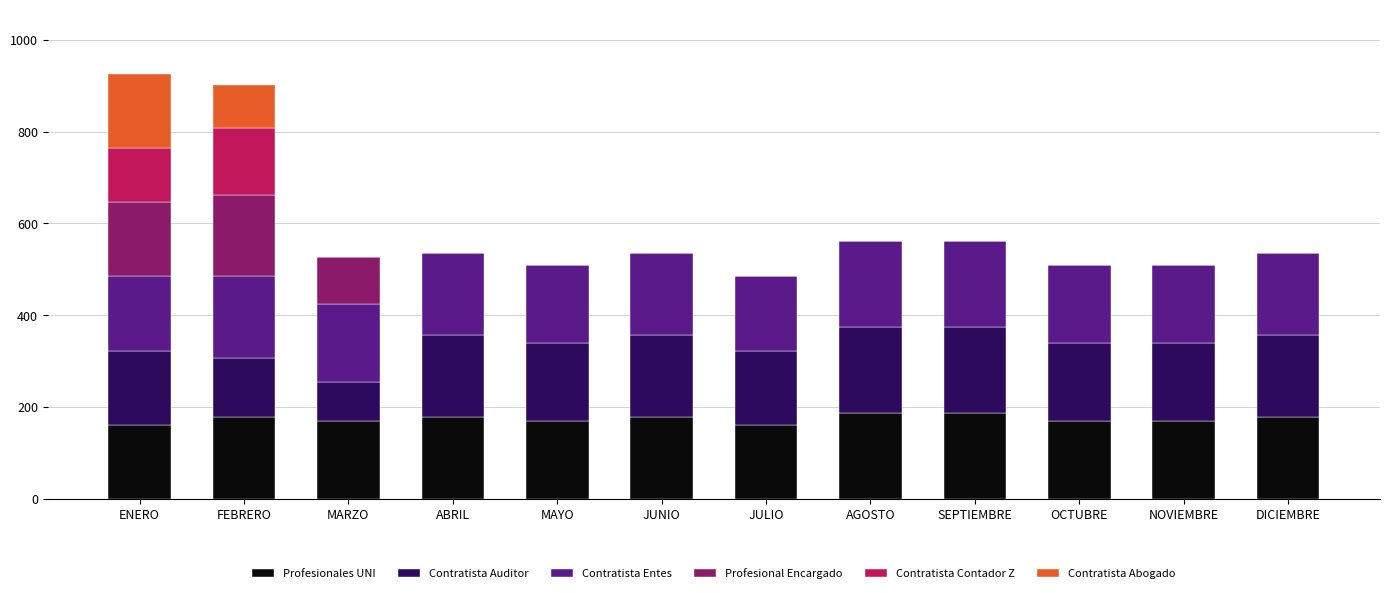

The value of Profesionales UNI at JULIO is 219.9. True or false?

False